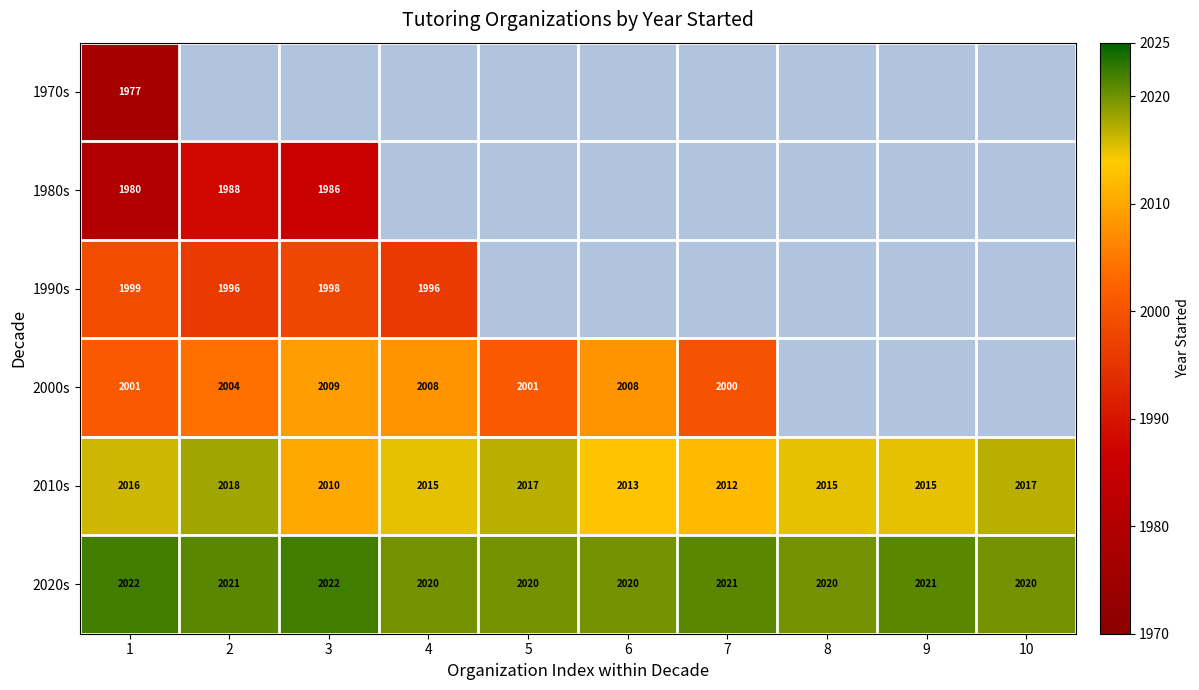

The value of 2020s at 3 is 2022. True or false?

True